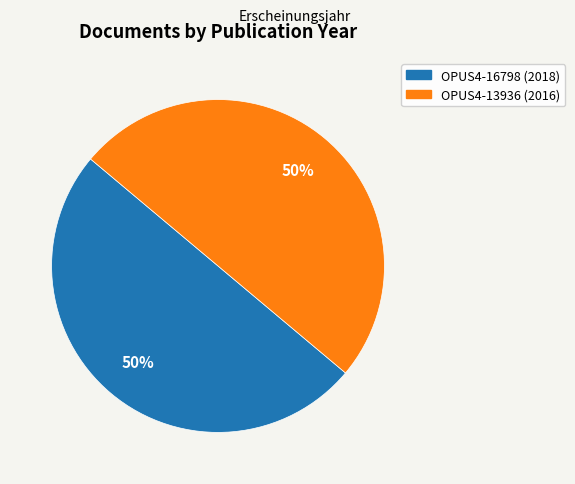

Is the sum of OPUS4-13936 (2016) and OPUS4-16798 (2018) greater than half?

Yes